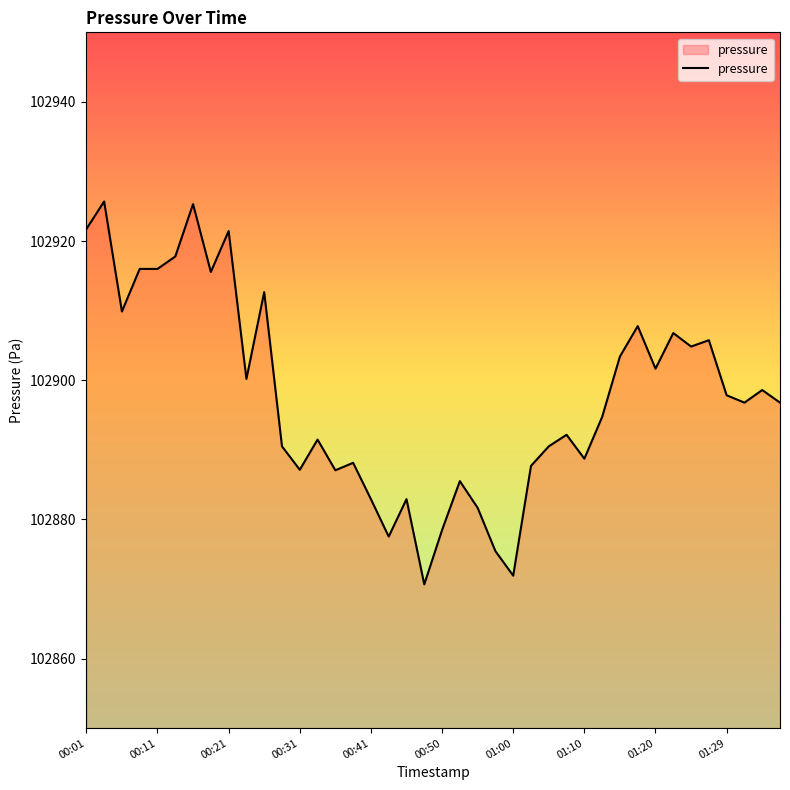

What is the minimum value shown in the chart?

102870.7